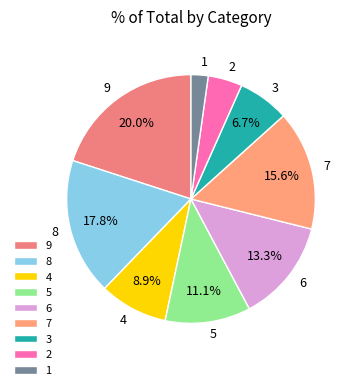

To the nearest percent, what is the average slice percentage?

11%